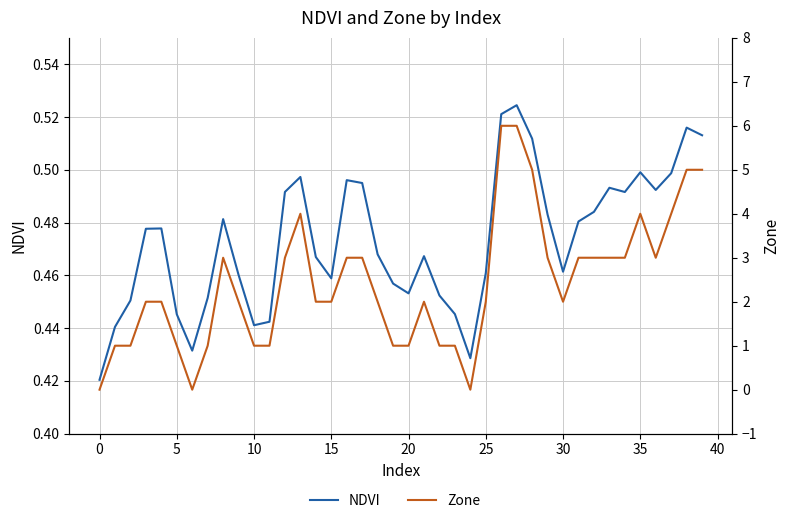

At which category is the sum across all series the highest?

27